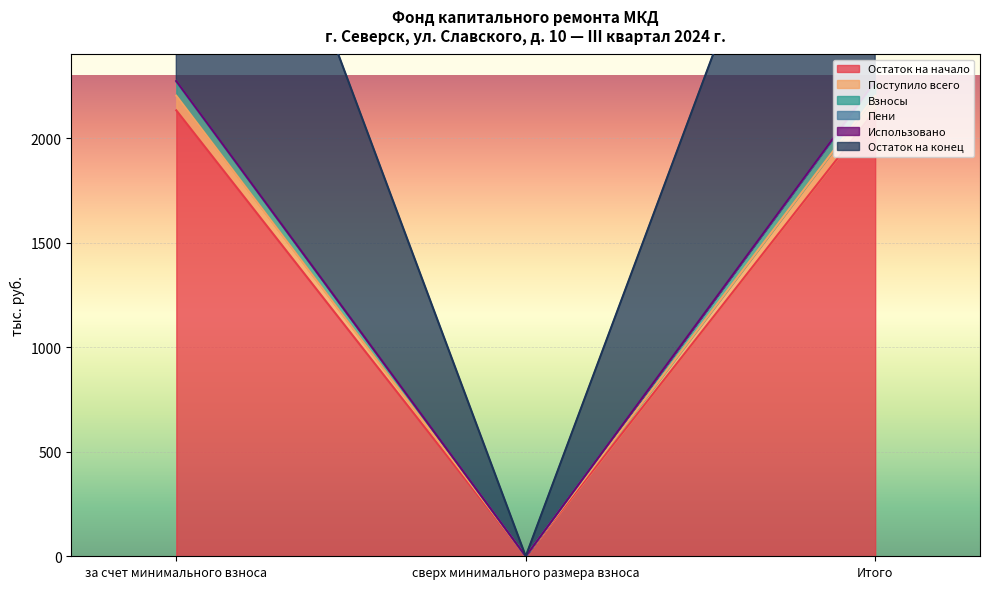

List the labels in order of Остаток на конец value, largest first.

за счет минимального взноса, Итого, сверх минимального размера взноса